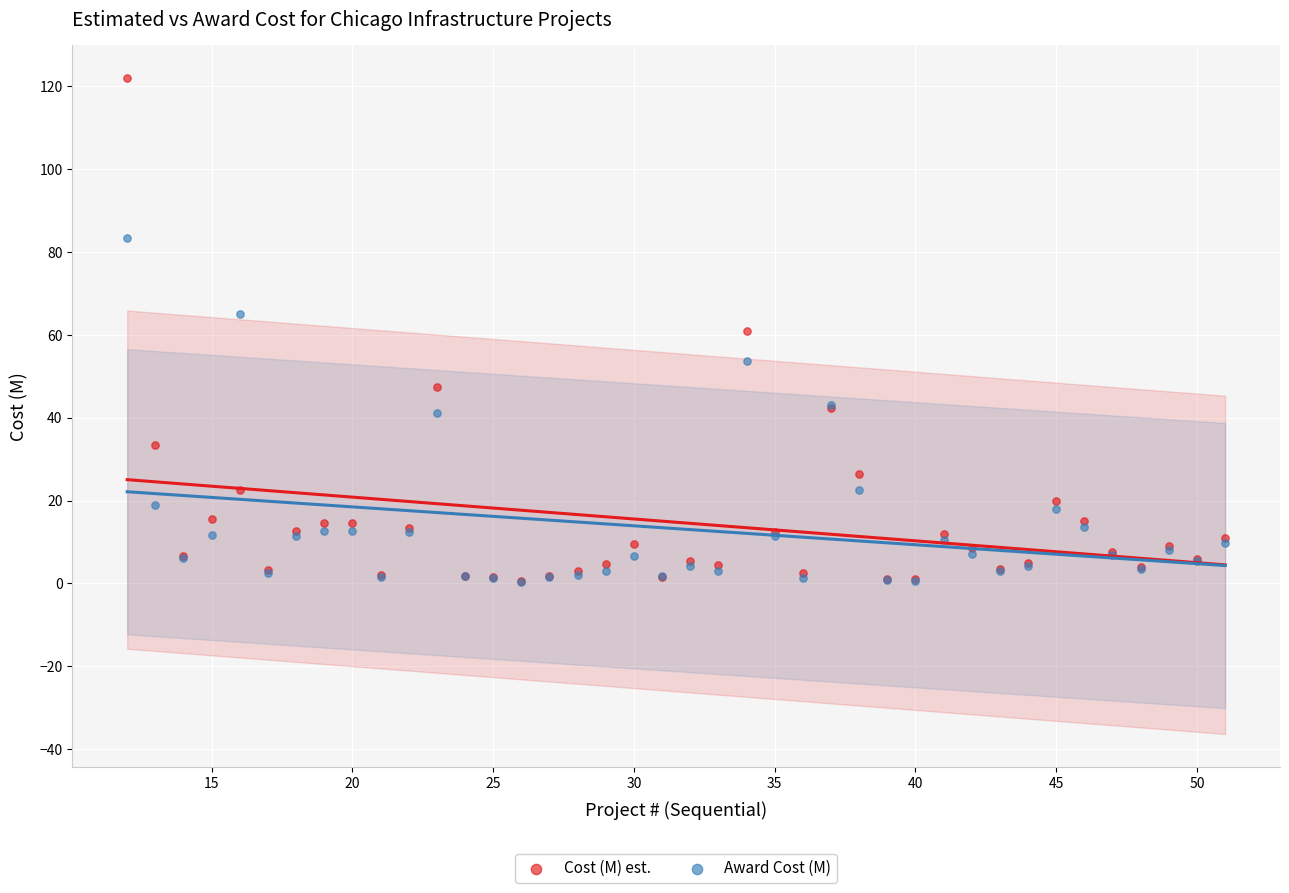

What are all the series names shown in the legend?

Cost (M) est., Award Cost (M)